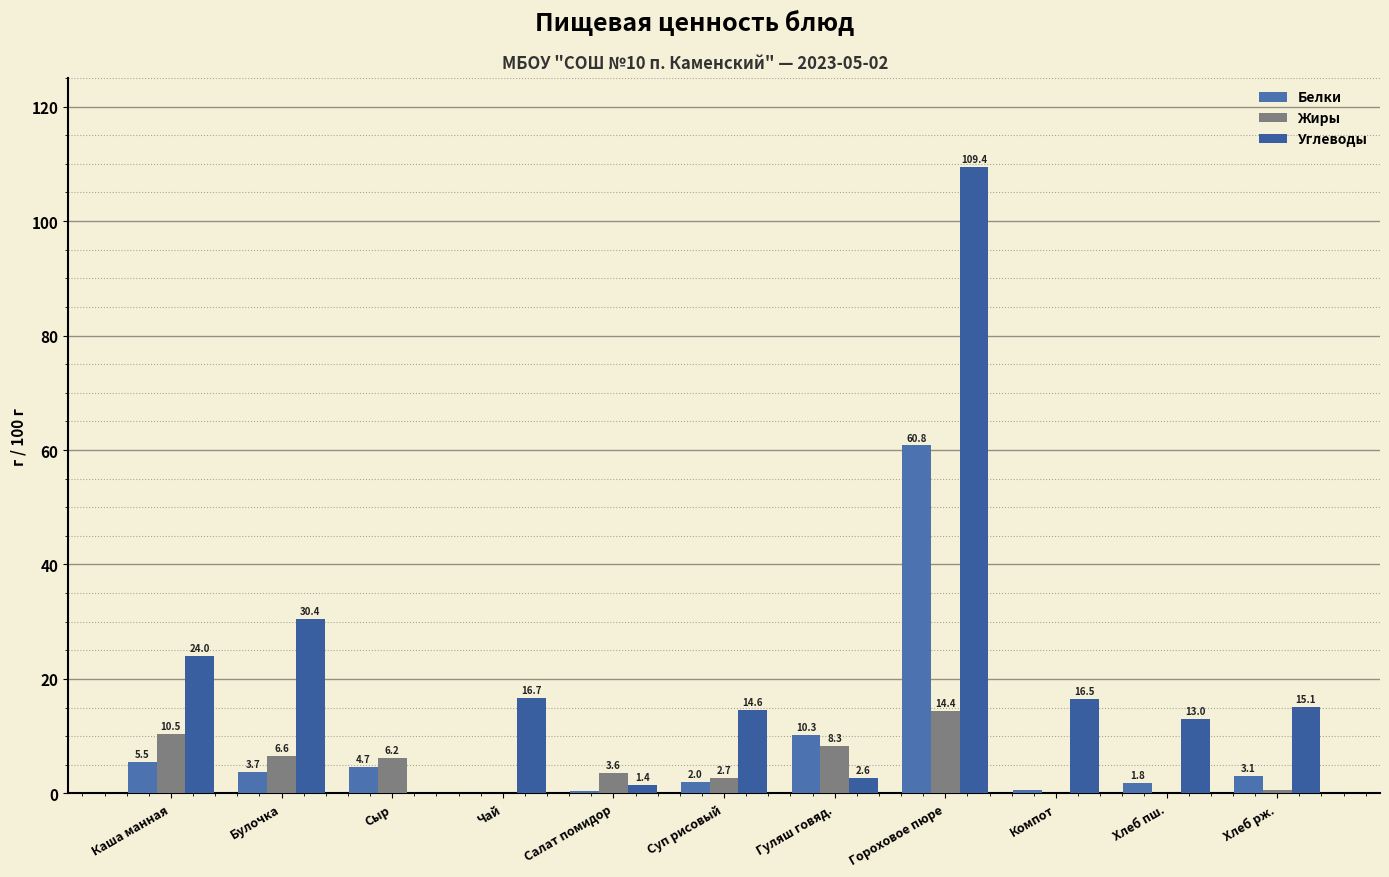

How many categories are shown in the chart?

11